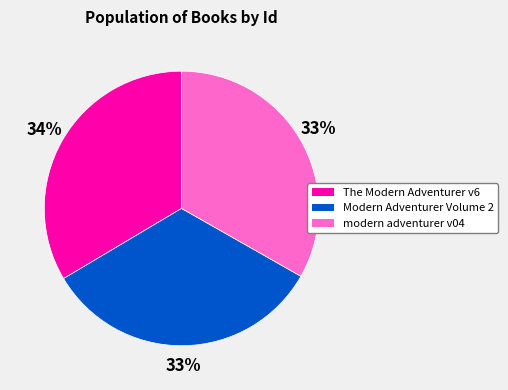

To the nearest percent, what portion does Modern Adventurer Volume 2 represent?

33%